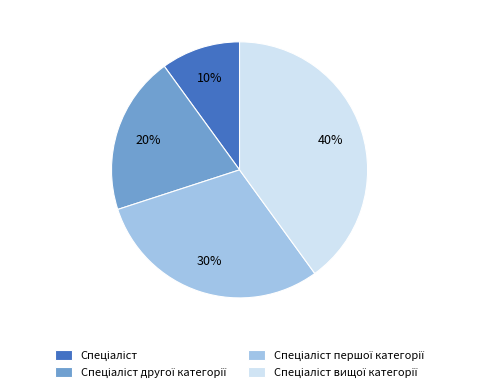

To the nearest percent, what is the average slice percentage?

25%